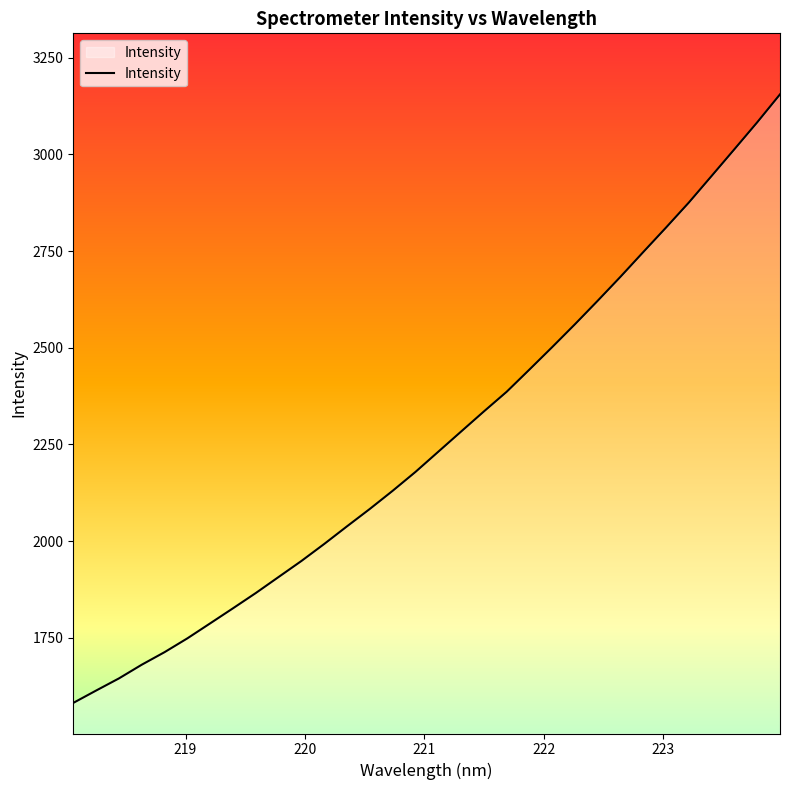

What is the difference between the maximum and minimum values?

1573.3